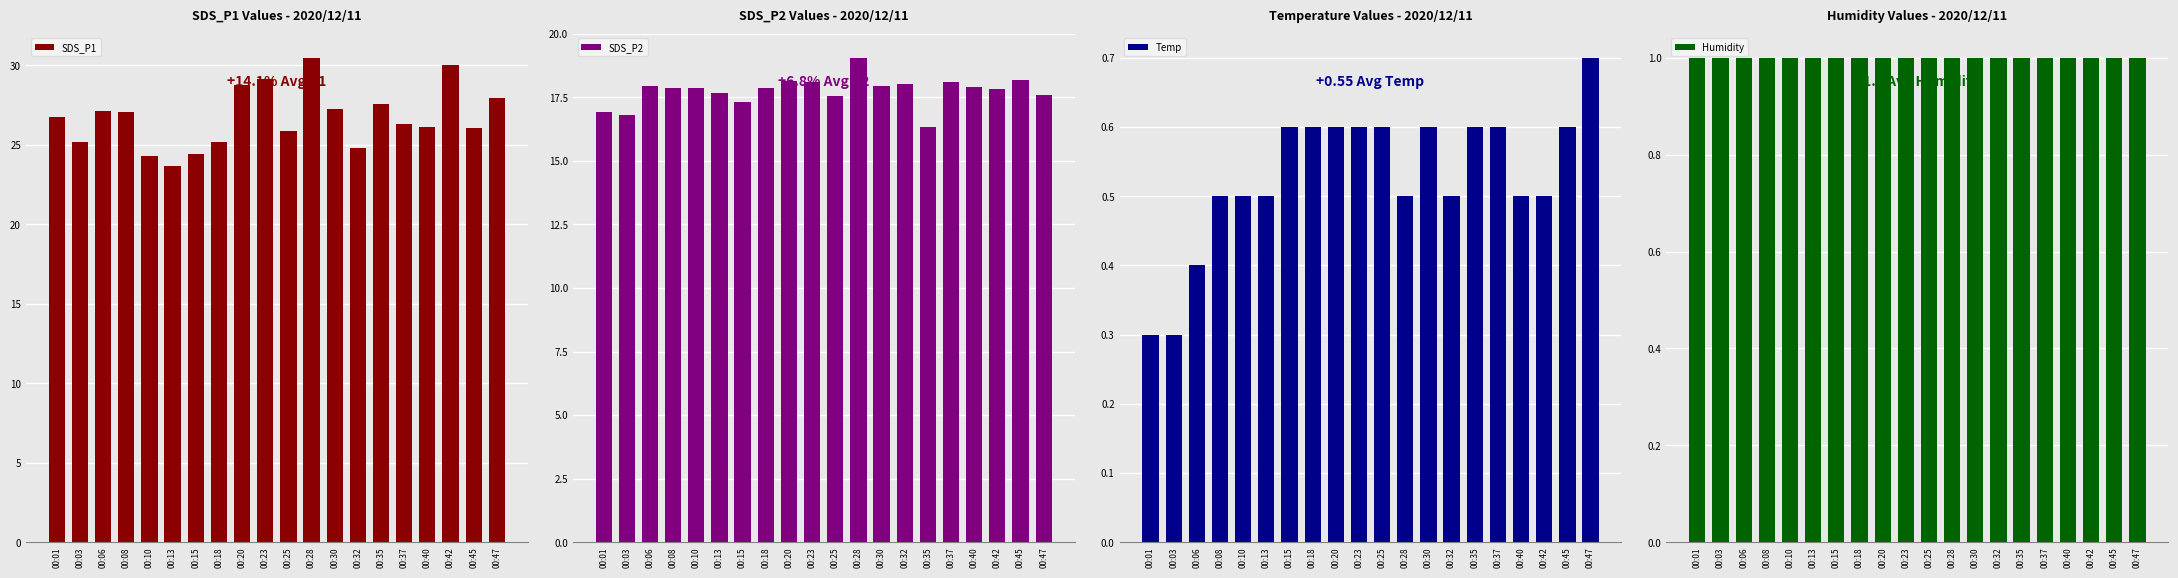

At which category is the sum across all series the highest?

00:28